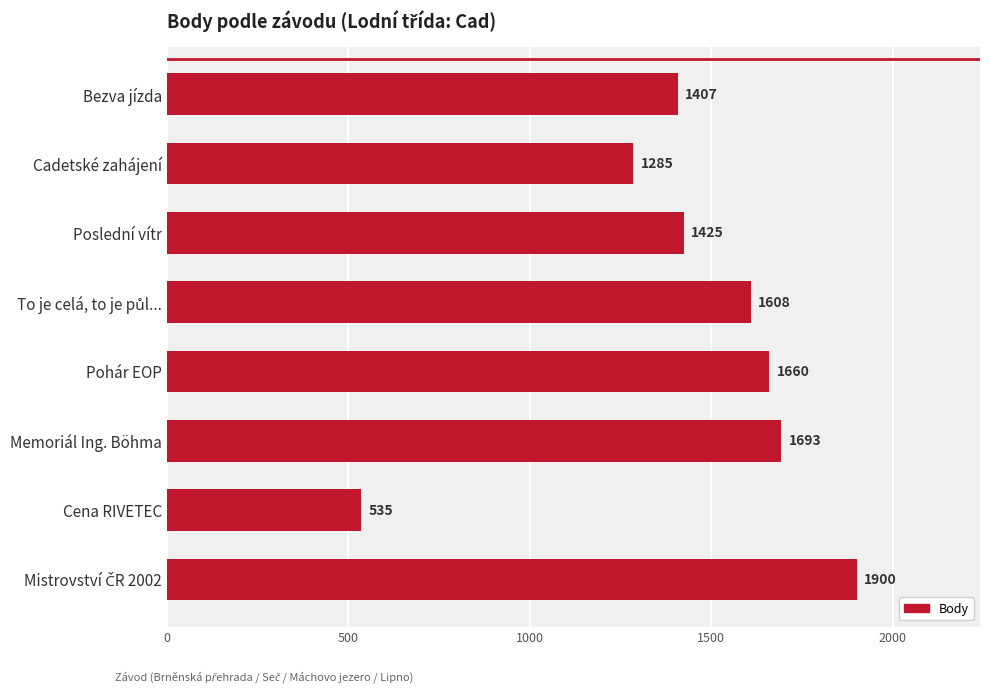

Which category has the lowest value across all series?

Cena RIVETEC